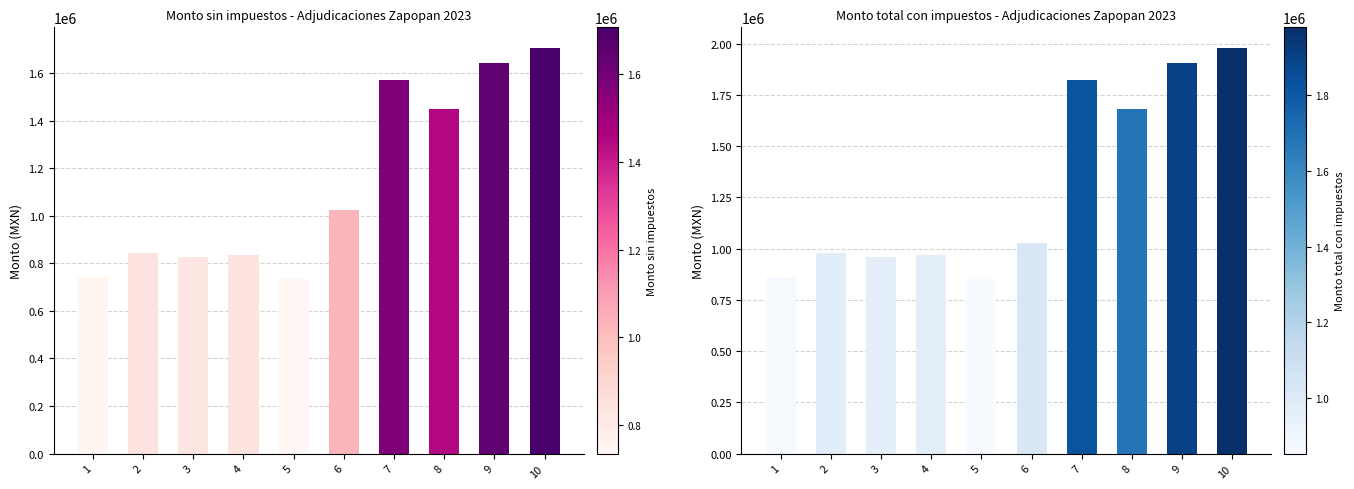

Which series has the largest range (max minus min)?

Monto total con impuestos